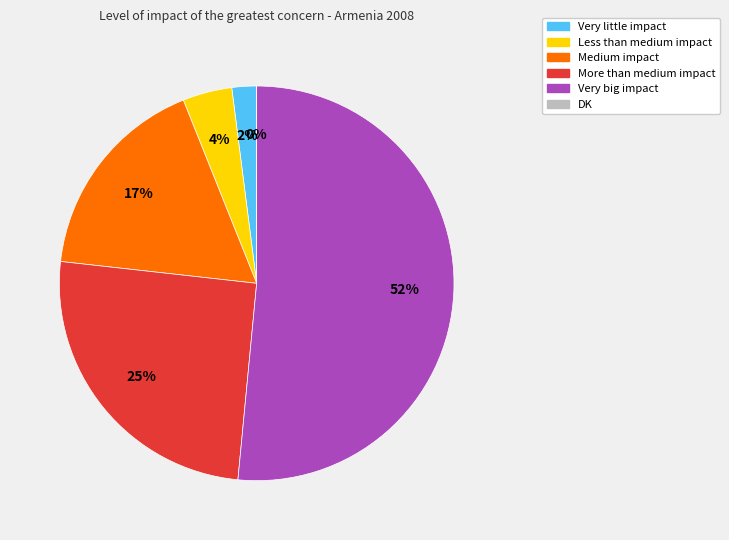

To the nearest percent, what is the combined percentage of Medium impact and Less than medium impact?

21%